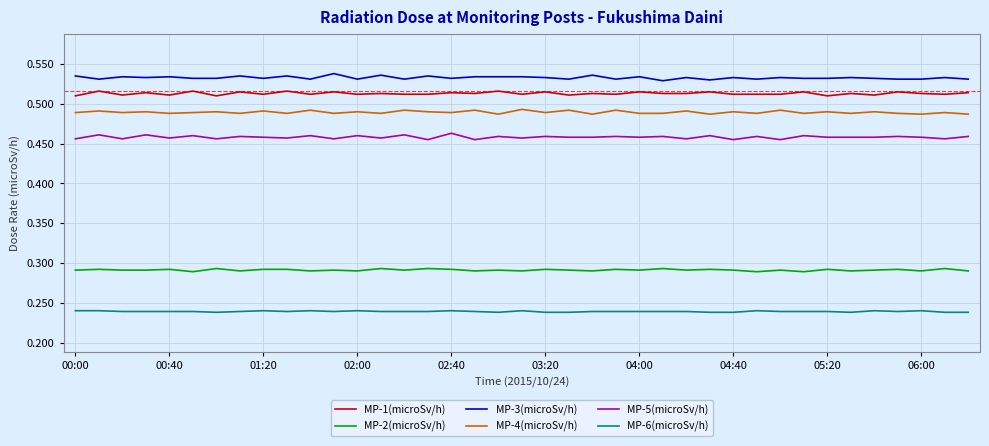

True or false: MP-6(microSv/h) and MP-2(microSv/h) cross at least once.

False